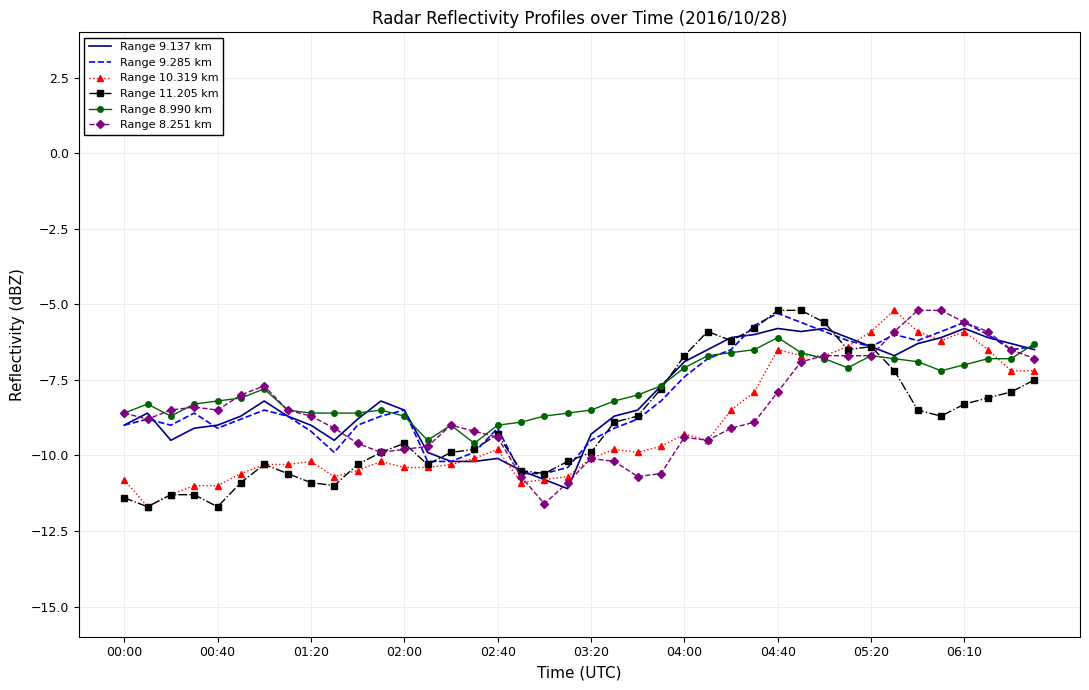

What are all the series names shown in the legend?

Range 9.137 km, Range 9.285 km, Range 10.319 km, Range 11.205 km, Range 8.990 km, Range 8.251 km